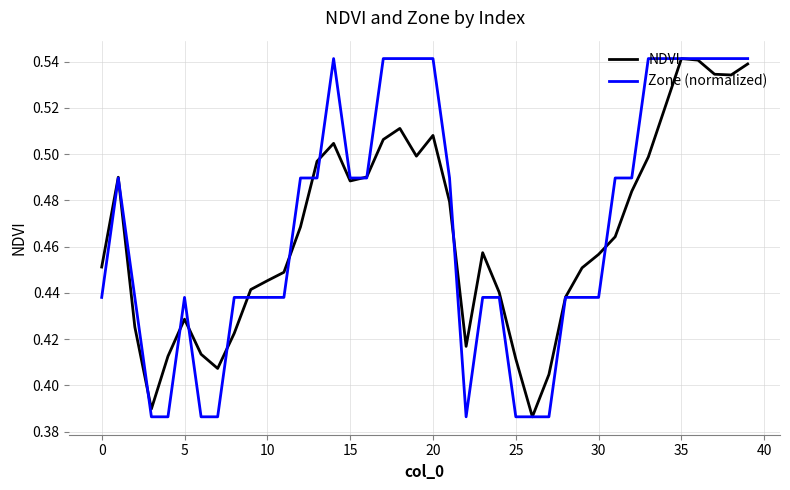

Which series has the largest total across all categories?

Zone (normalized)